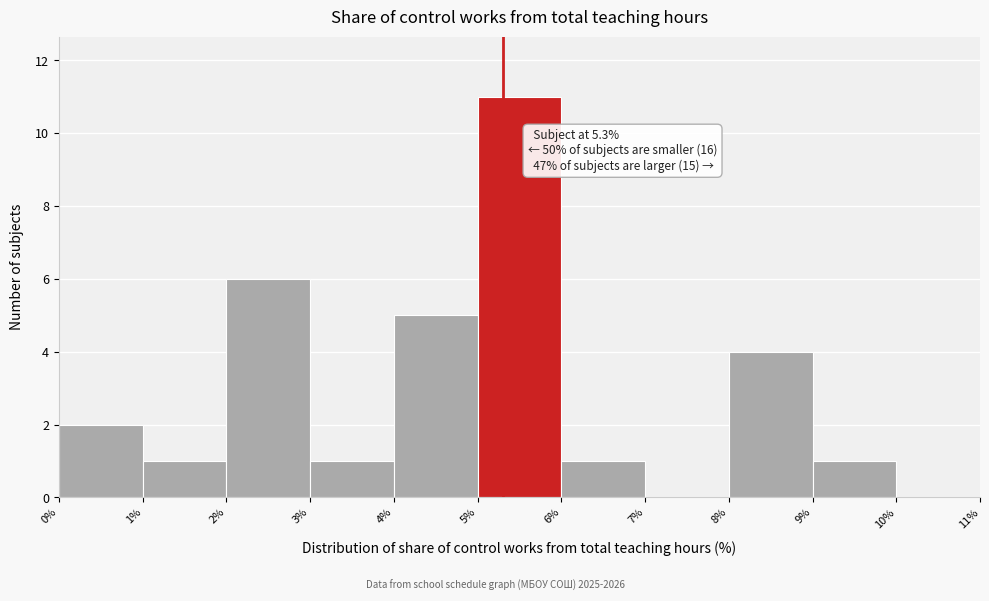

Over which range of the x-axis is the bar tallest?

5% to 6%